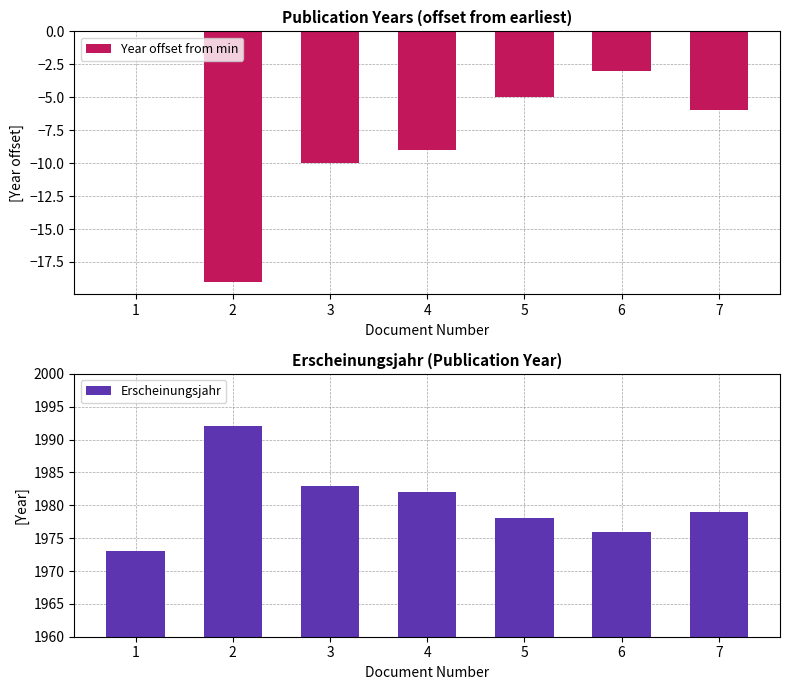

Reading left to right, what are all the values shown in this chart?

Year offset from min: 1=0	2=-19	3=-10	4=-9	5=-5	6=-3	7=-6
Erscheinungsjahr: 1=1973	2=1992	3=1983	4=1982	5=1978	6=1976	7=1979